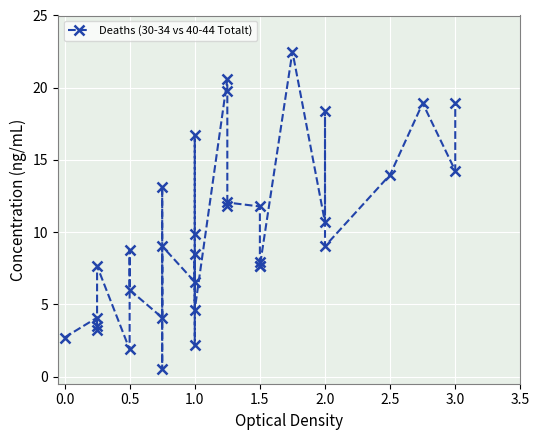

What is the difference between the maximum and minimum values?

22.0